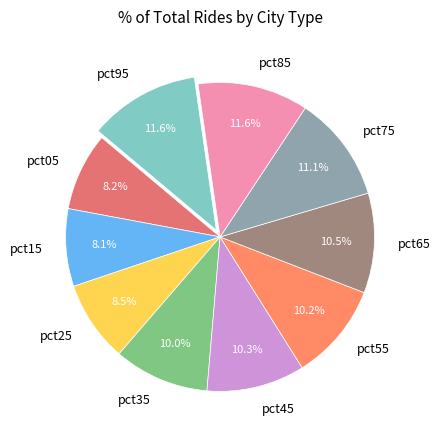

Is it true that pct85 is 1% of the pie?

False